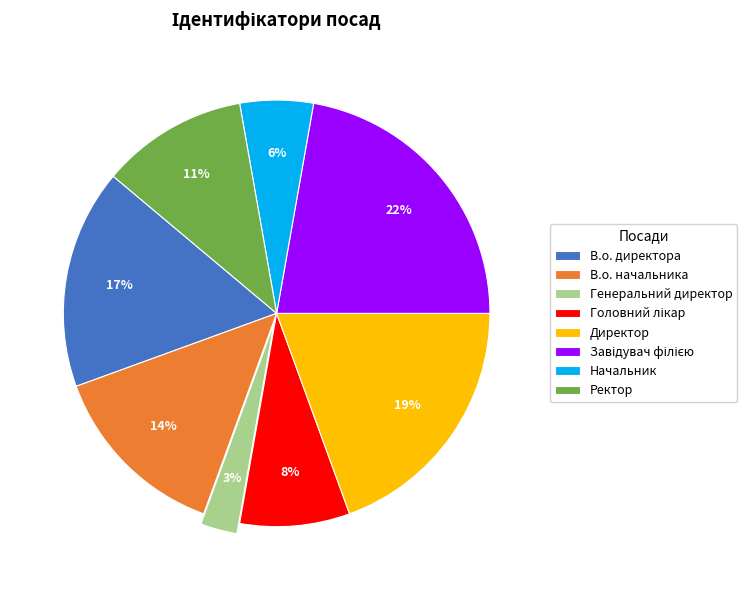

To the nearest percent, what percentage of the pie is Начальник?

6%